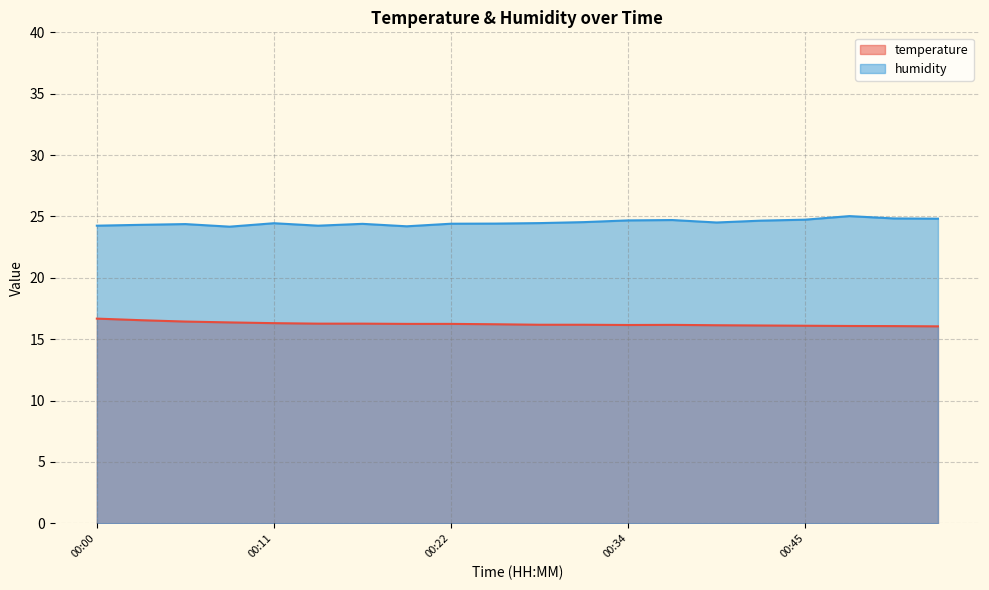

At which category does humidity reach its first local valley?

00:08